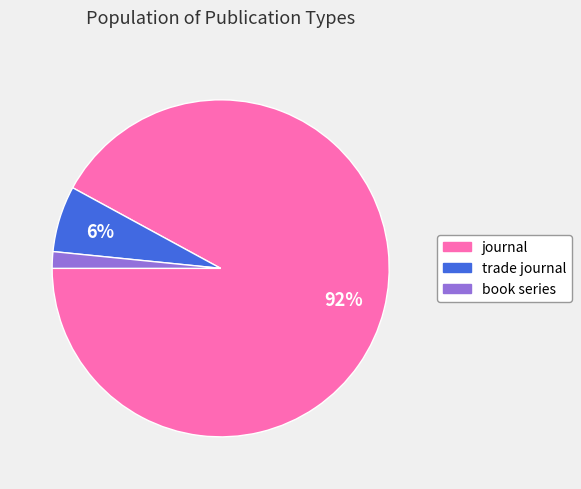

To the nearest percent, what is the combined percentage of trade journal and journal?

98%